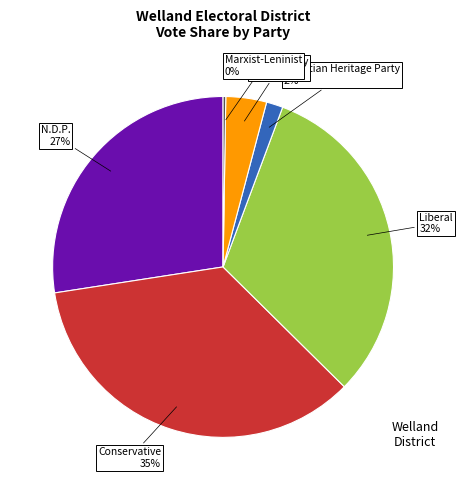

To the nearest percent, what is the average slice percentage?

17%